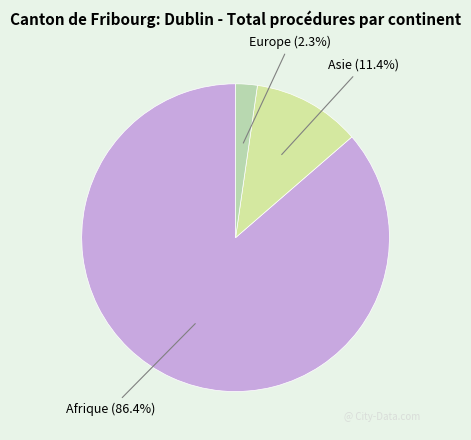

Is it true that Europe is 2% of the pie?

True